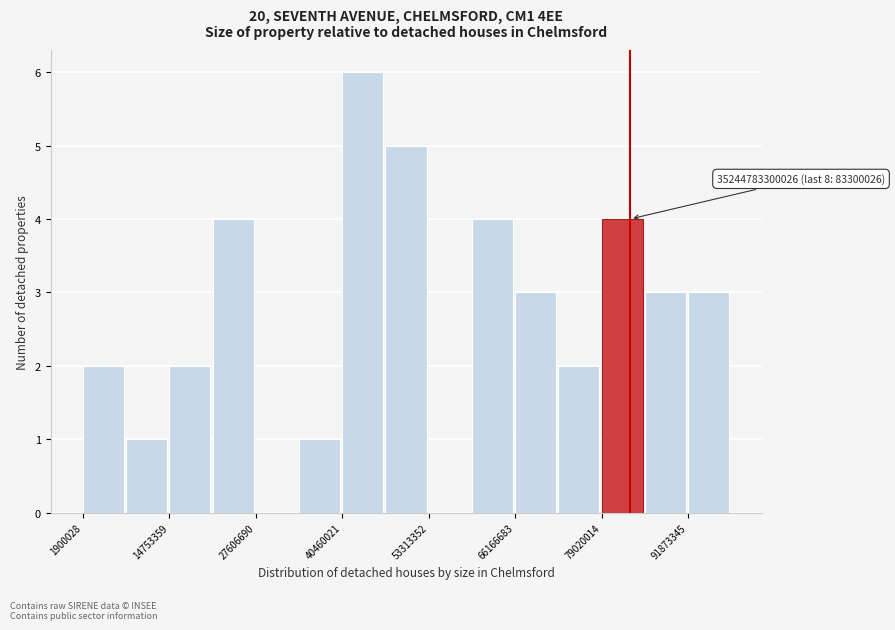

Read against the x-axis, roughly where is the centre of the tallest bar?

44000000